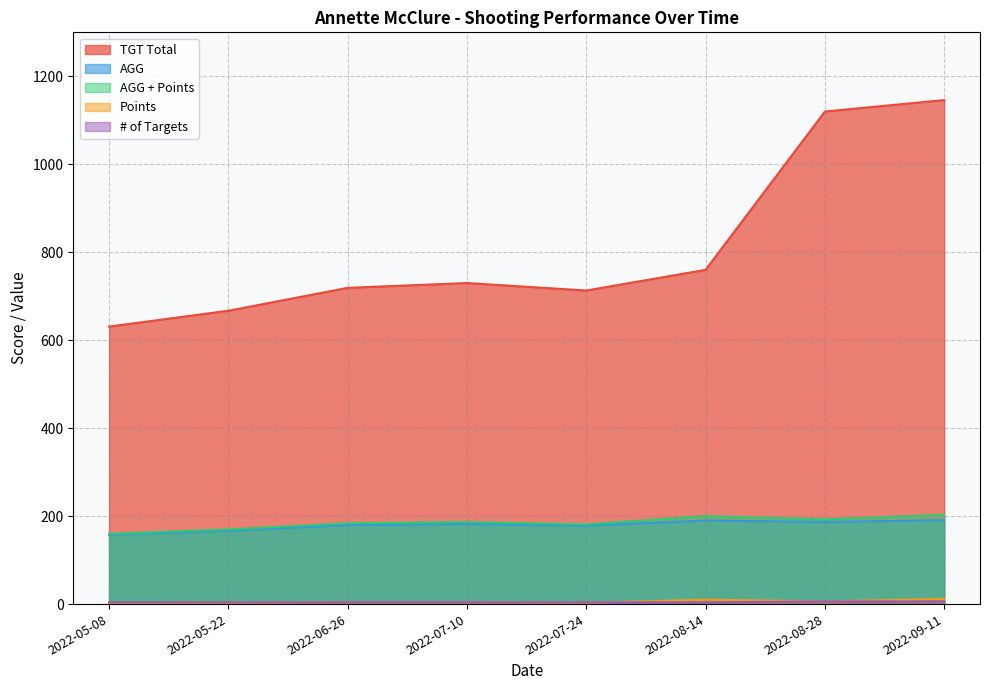

Where is the first local maximum for AGG + Points?

2022-07-10